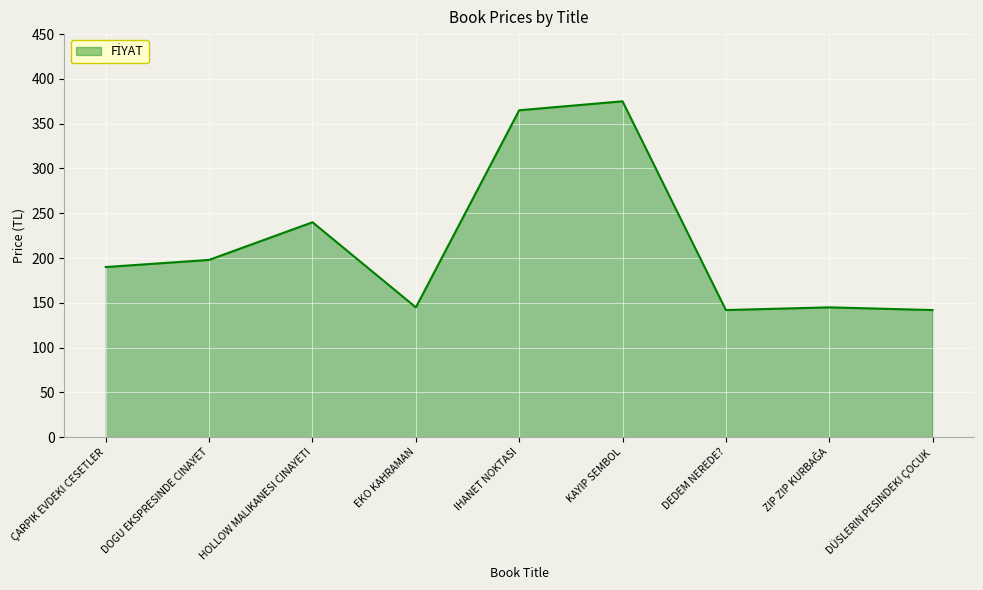

Is it true that the value at DÜSLERIN PESINDEKI ÇOCUK is 67?

False